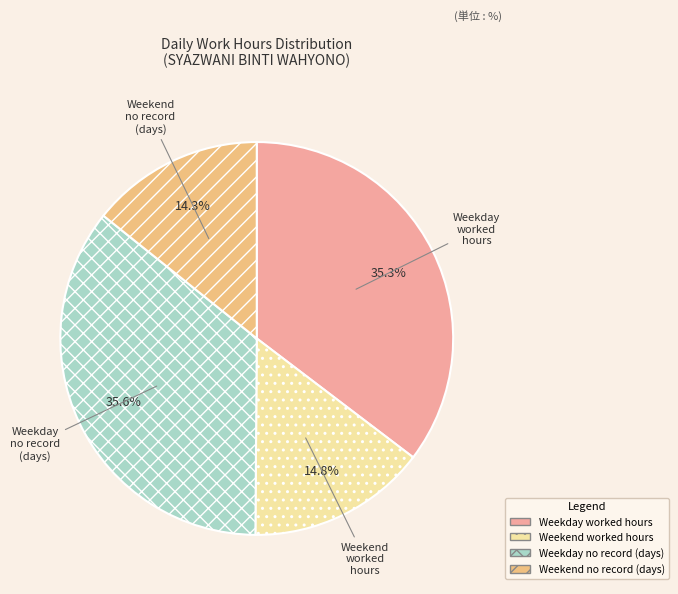

Count the number of slices in the pie.

4